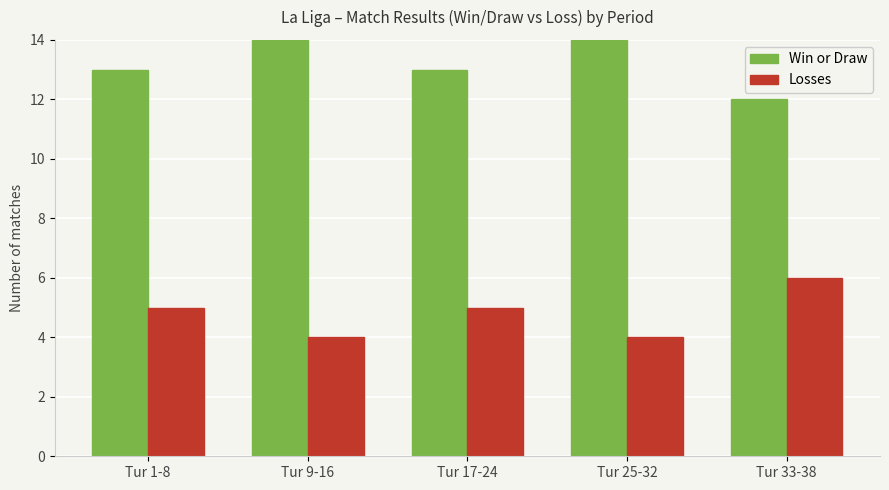

What is the total value across all series at Tur 9-16?

18